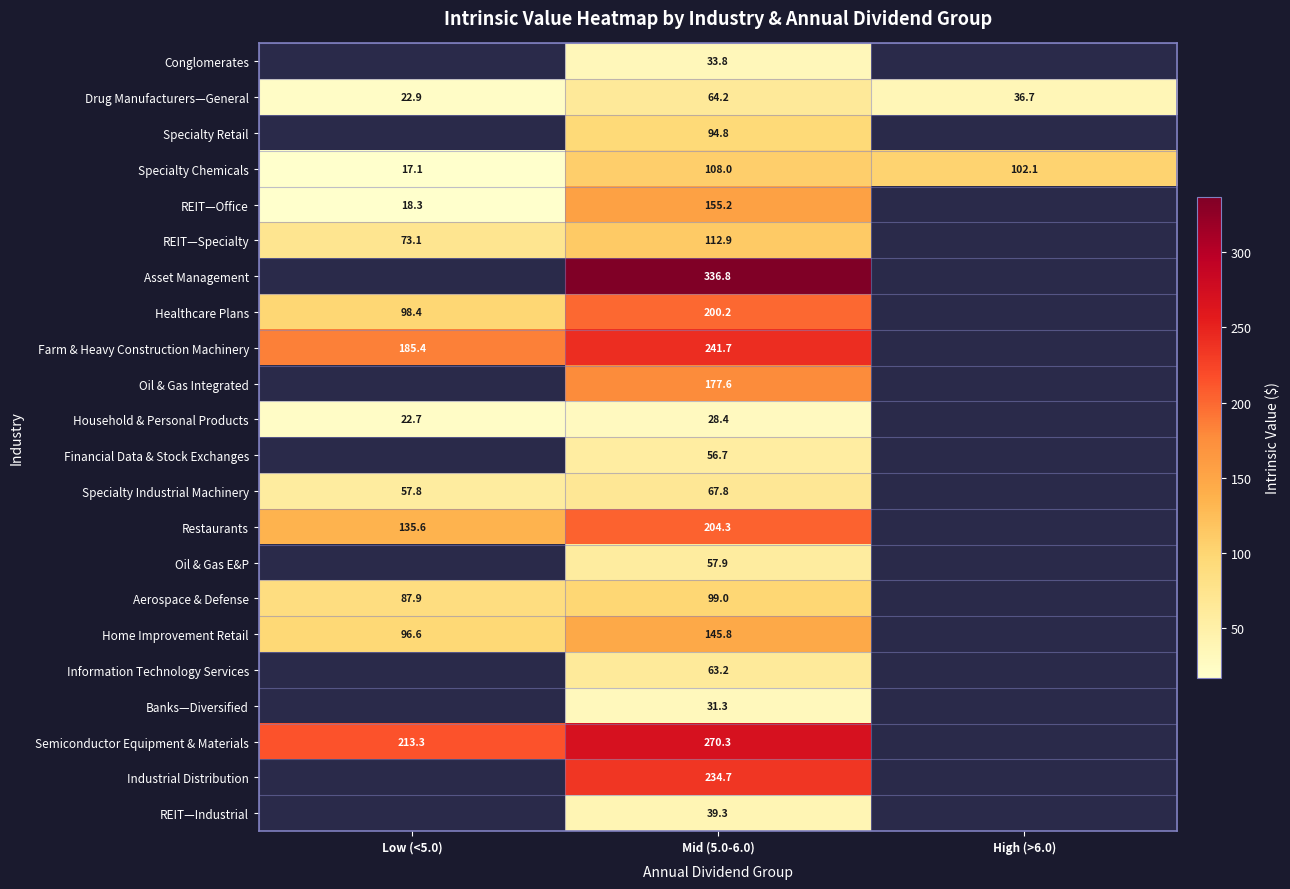

At which label does Aerospace & Defense reach its peak?

Mid (5.0-6.0)